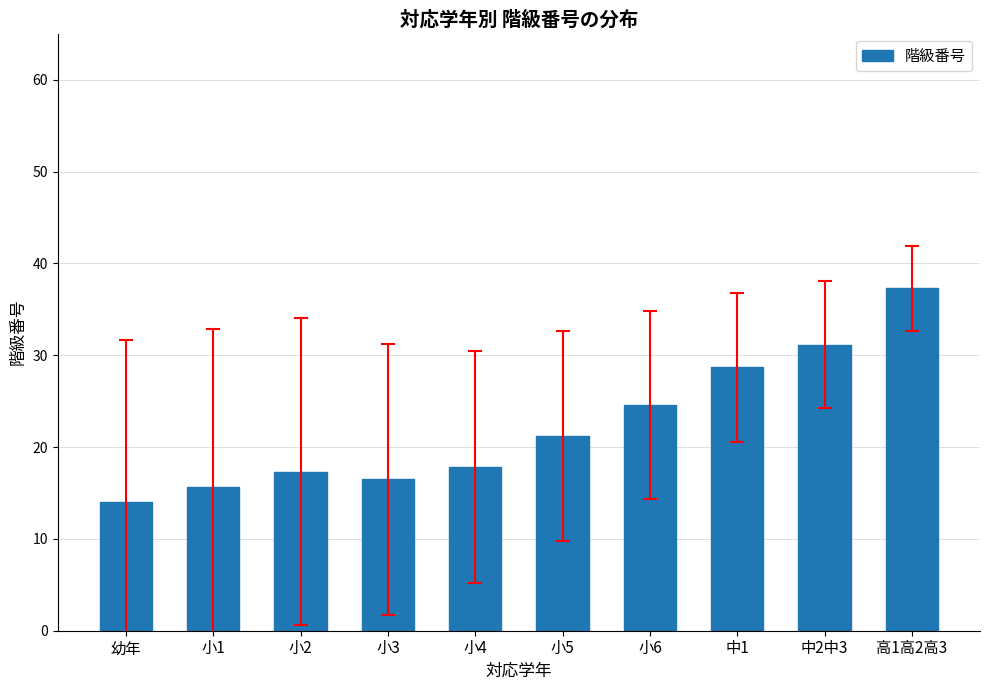

Between 小1 and 高1高2高3, which is larger?

高1高2高3